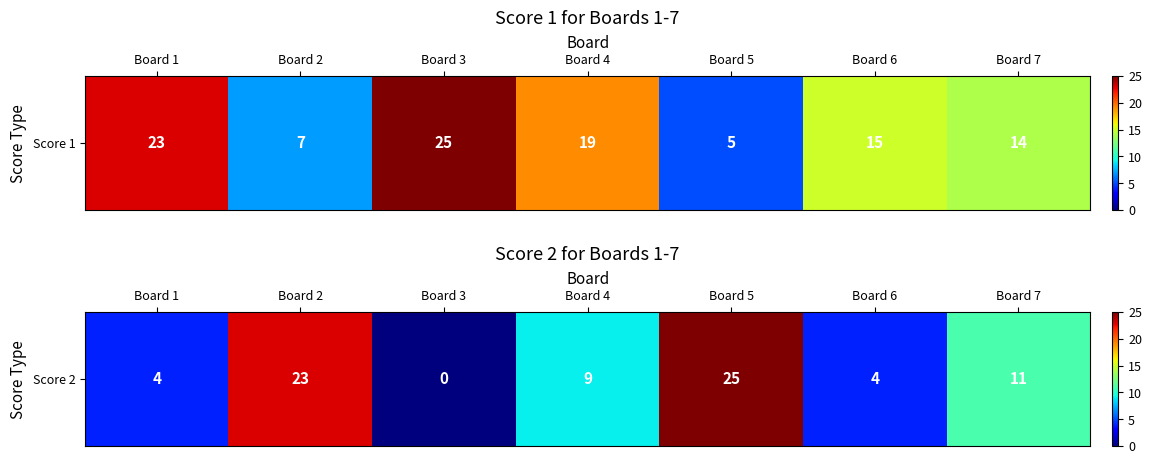

Between Board 7 and Board 5, which is larger?

Board 5